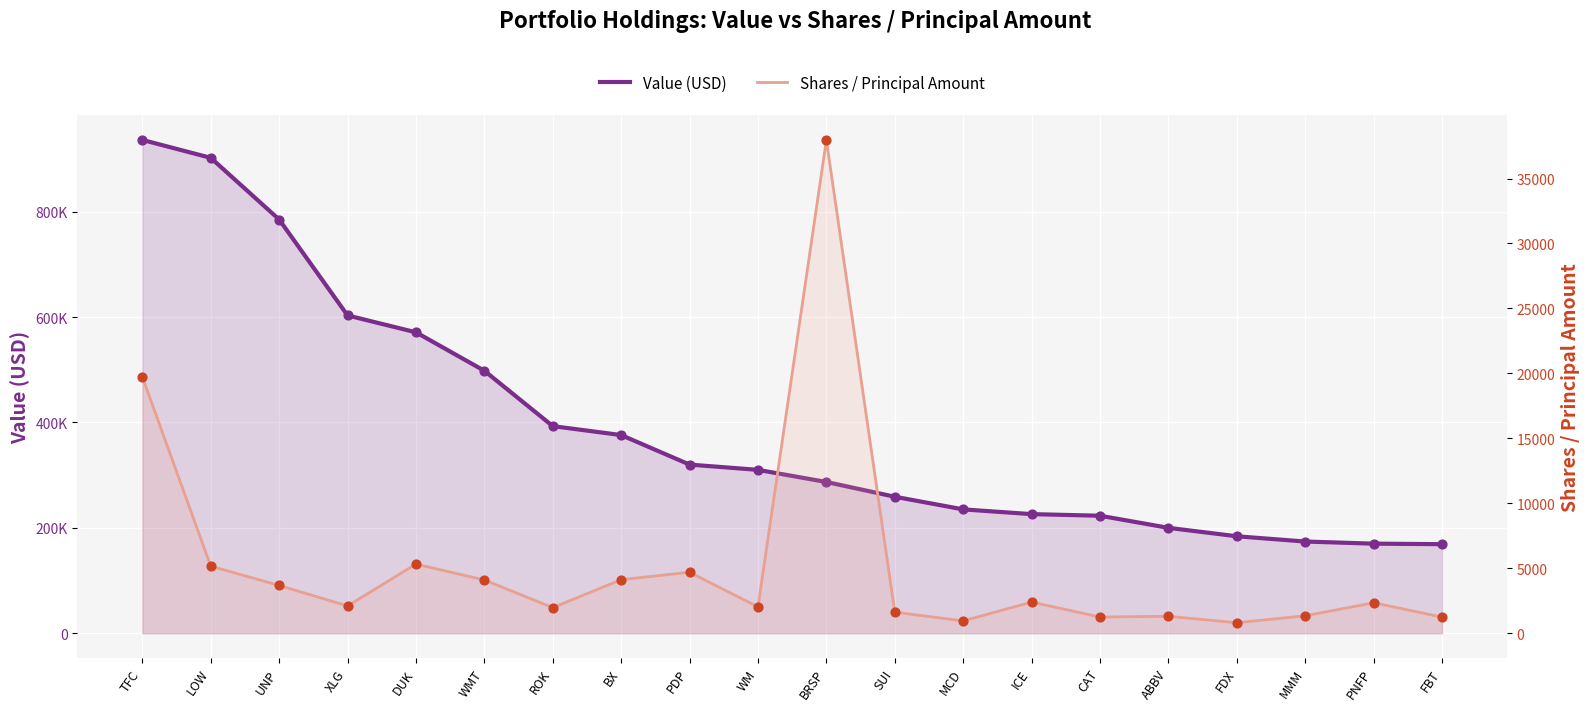

At which category is the sum across all series the highest?

TFC